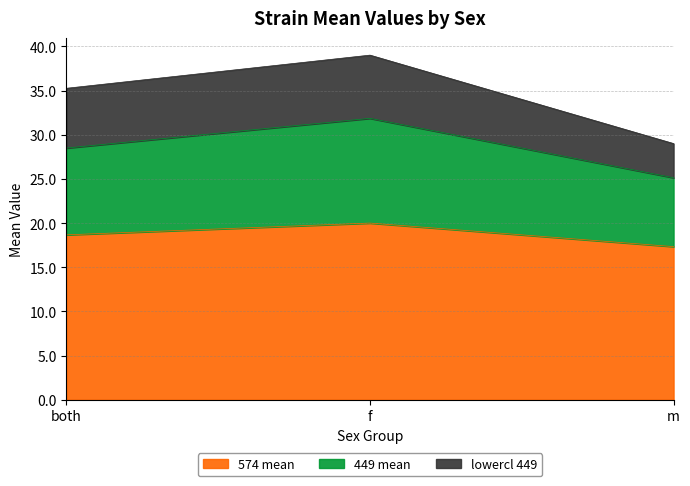

At which label does 574 mean reach its peak?

f